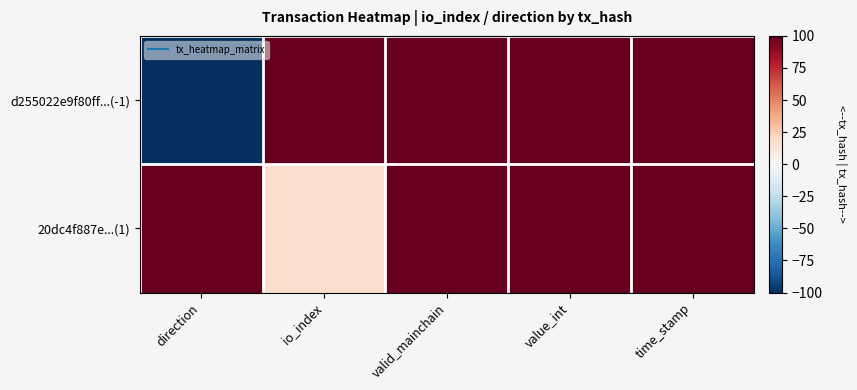

Reading left to right, what are all the values shown in this chart?

d255022e9f80ff...(-1): direction=-100.0	io_index=100.0	valid_mainchain=100.0	value_int=100.0	time_stamp=100.0
20dc4f887e...(1): direction=100.0	io_index=17.6	valid_mainchain=100.0	value_int=100.0	time_stamp=100.0